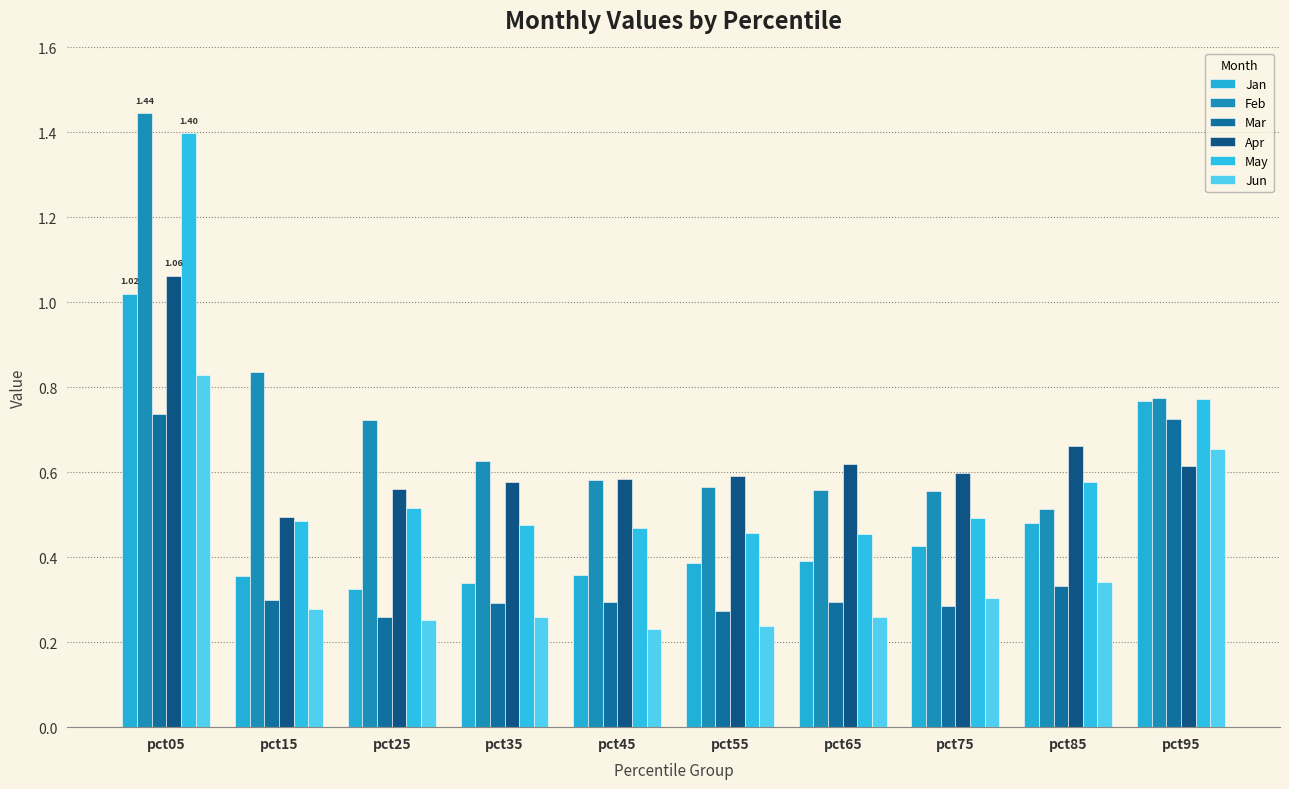

What is the value of the Jun bar at the 2nd from the left?

0.3